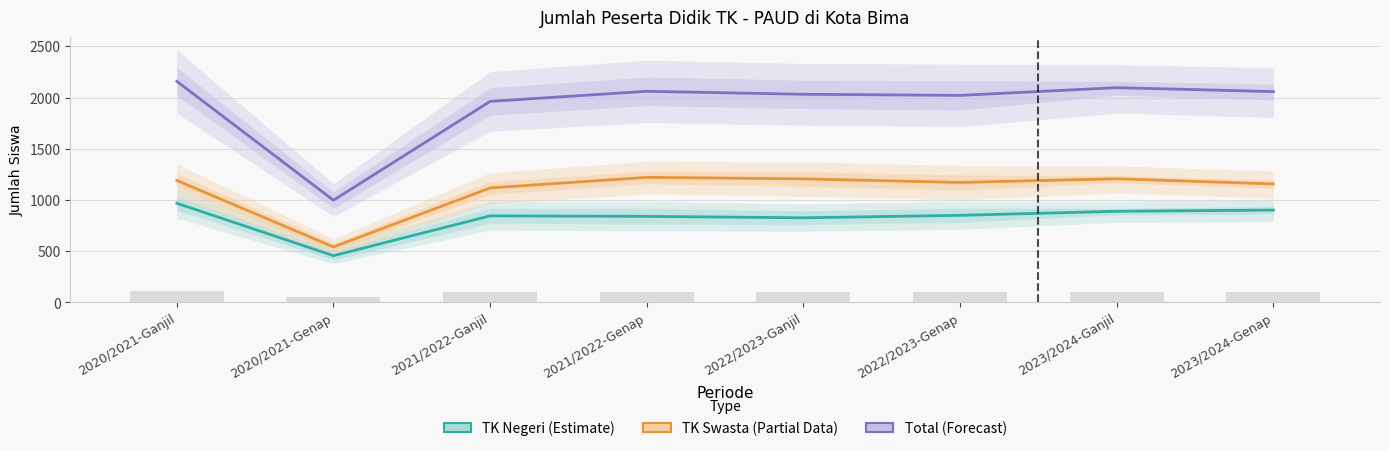

Reading left to right, list all the values displayed in this chart.

TK Negeri (Estimate): 968.0	456.0	845.0	840.0	826.0	850.0	889.5	901.5
TK Swasta (Partial Data): 1190.5	541.5	1117.5	1221.0	1206.0	1171.0	1207.0	1156.5
Total (Forecast): 2158.5	997.5	1962.5	2061.0	2032.0	2021.0	2096.5	2058.0